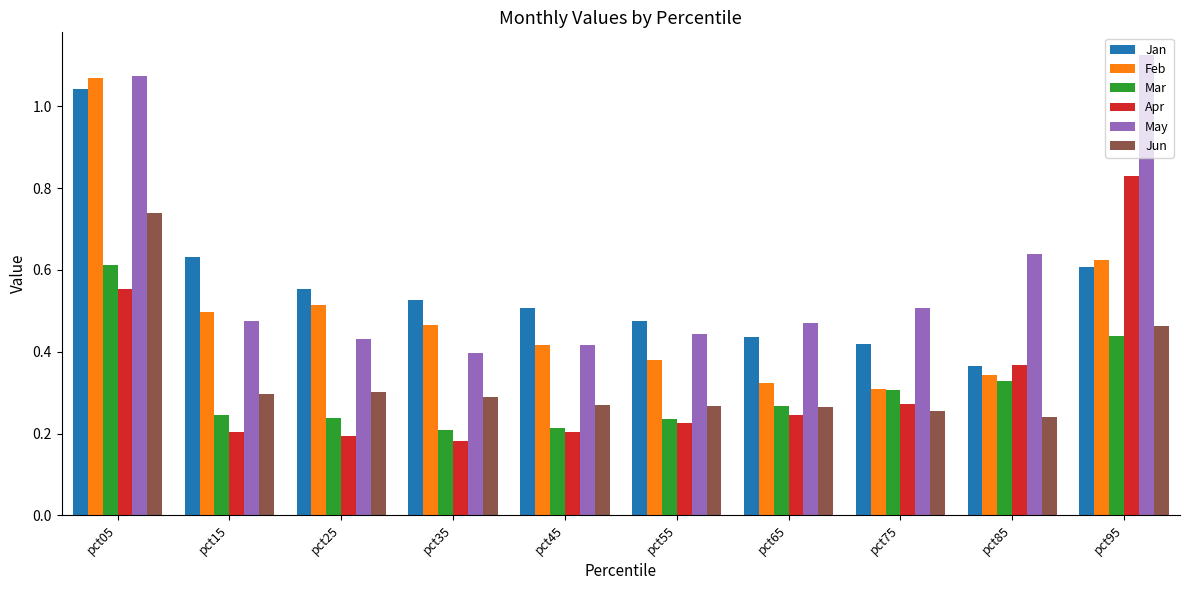

Which series has the largest range (max minus min)?

Feb